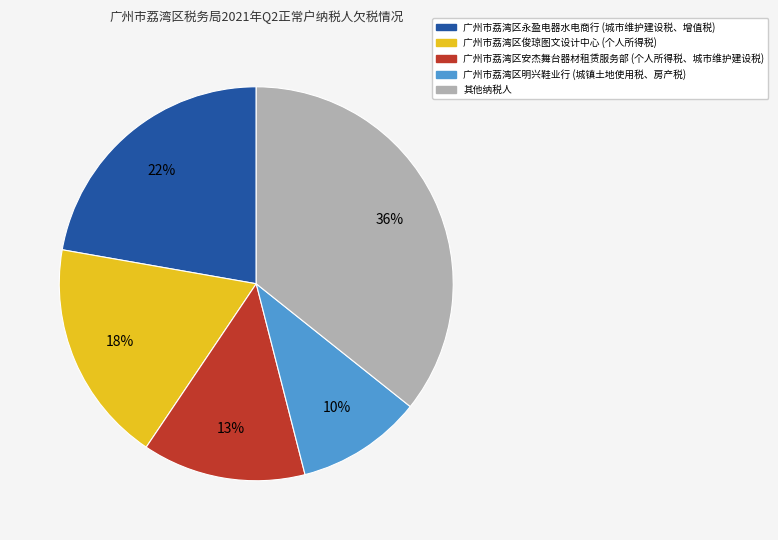

Is there any slice that represents more than half of the pie?

No